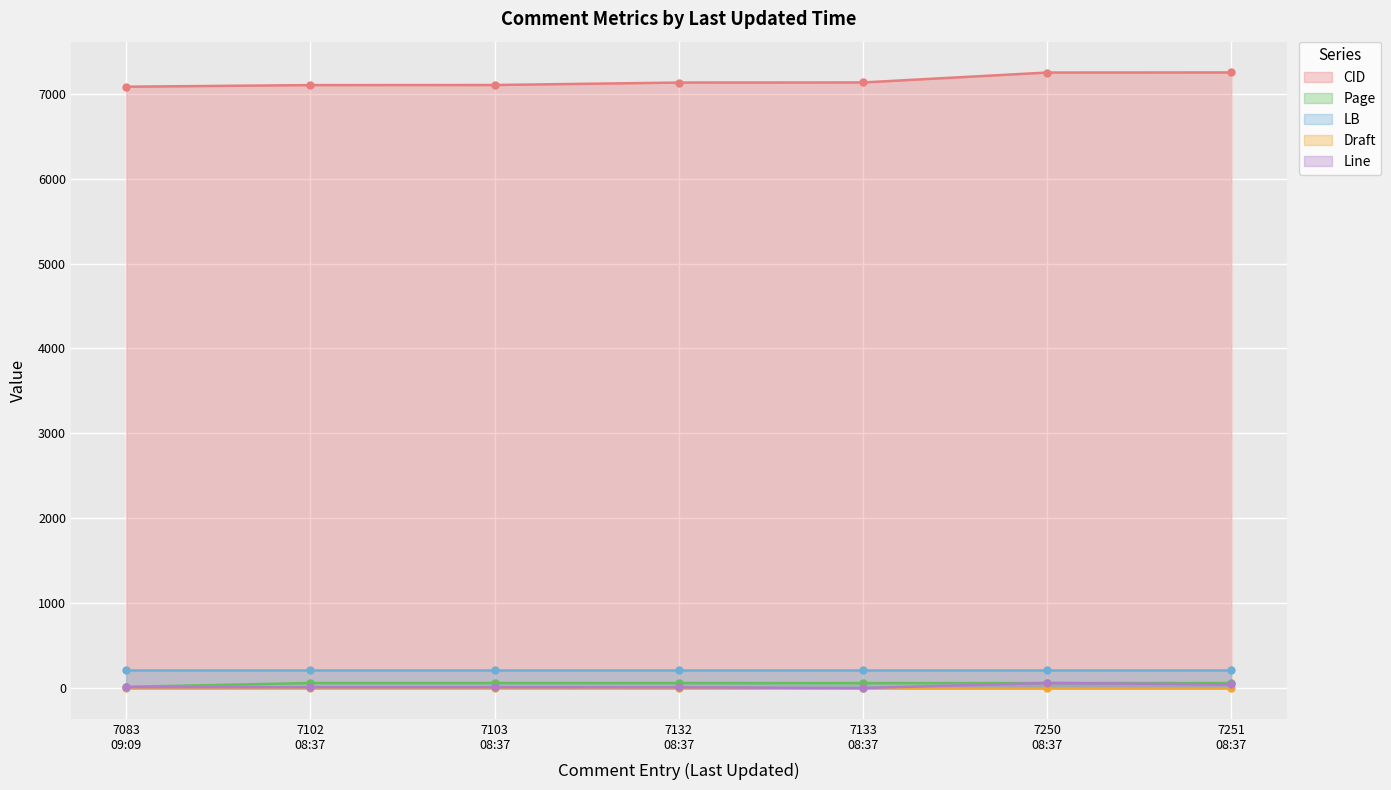

True or false: Page and CID intersect in this chart.

False